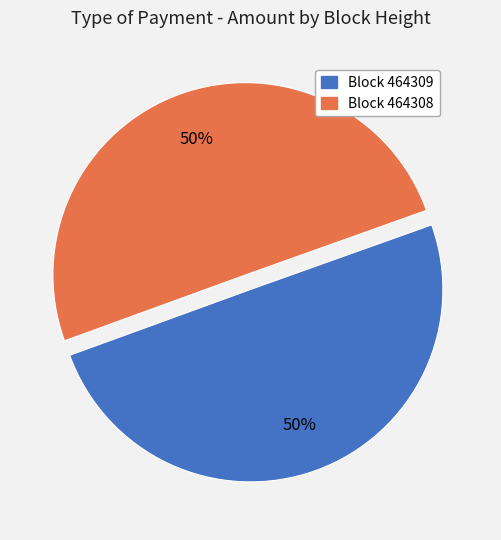

To the nearest percent, what is the average slice percentage?

50%